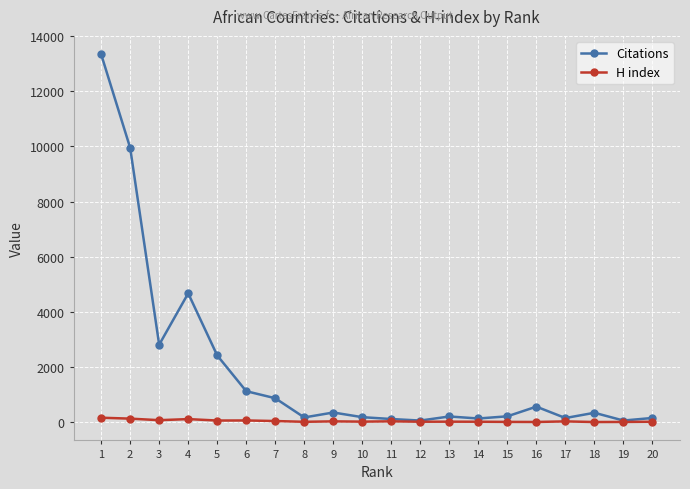

Rank the series by their maximum value, from highest to lowest.

Citations, H index